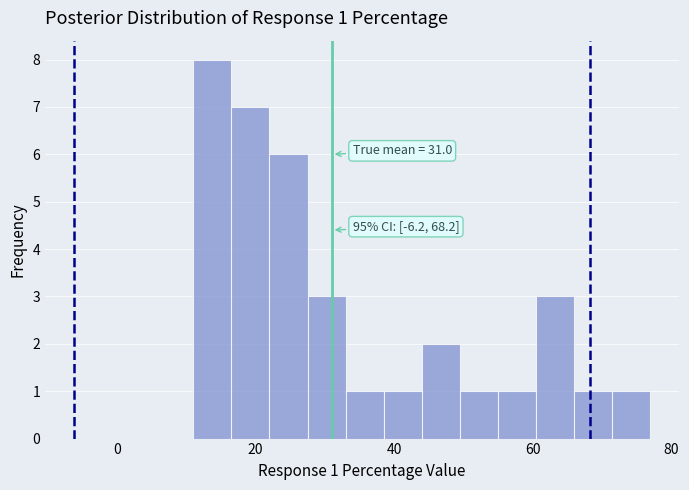

Read against the x-axis, roughly where is the centre of the tallest bar?

14